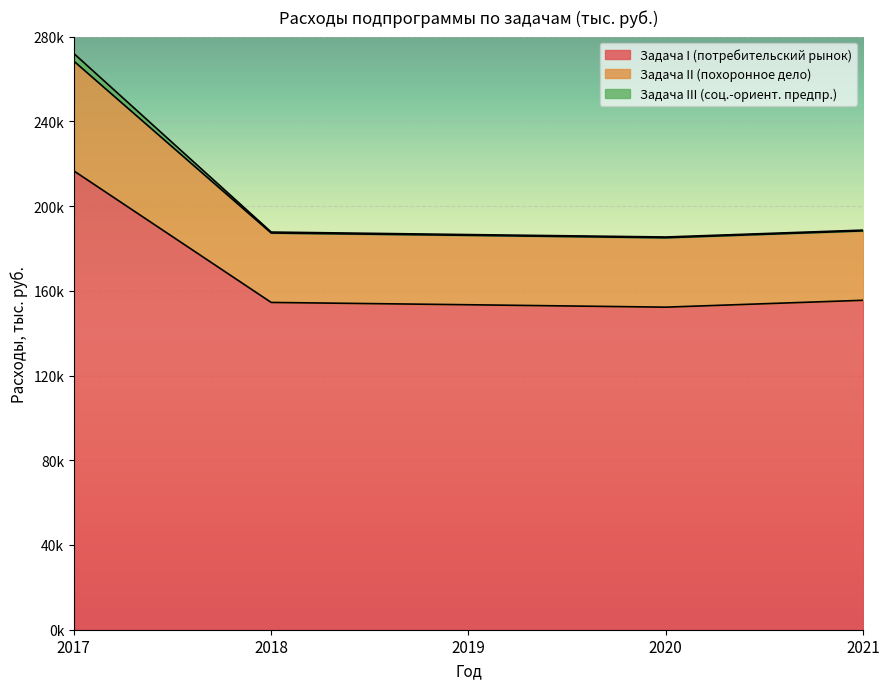

What is the maximum value shown in the chart?

272016